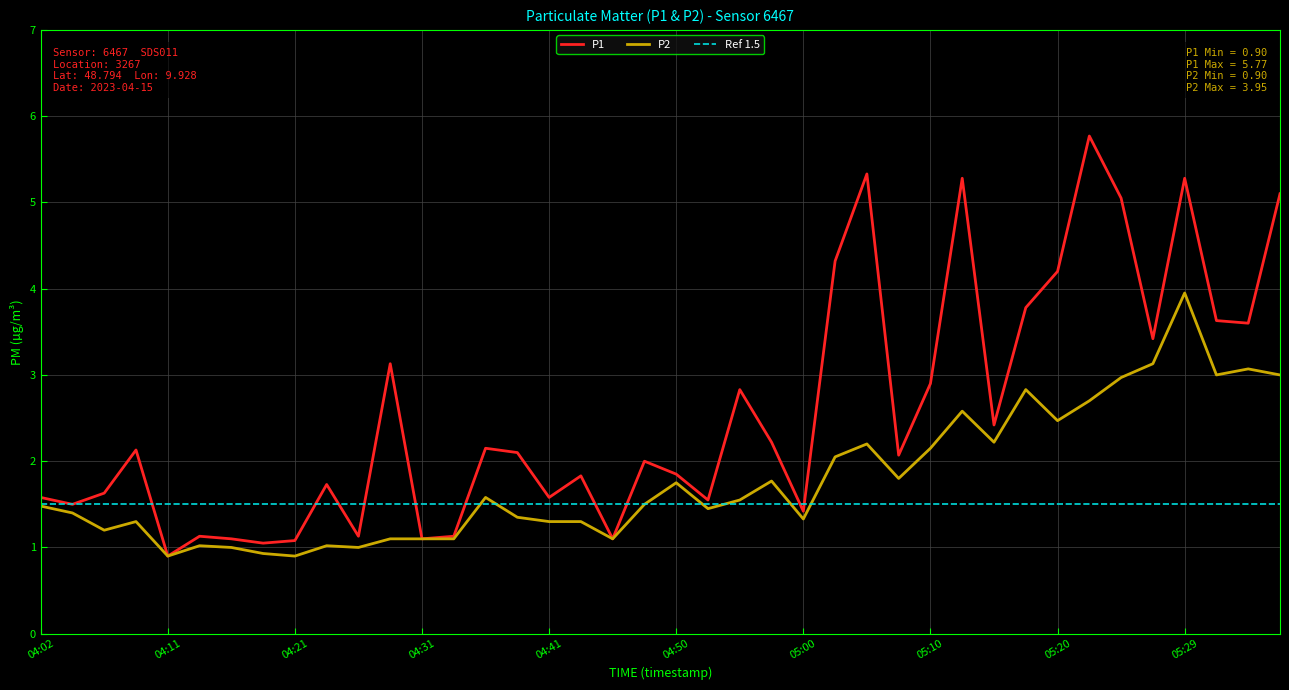

At which category does the chart reach its peak across all series?

05:22